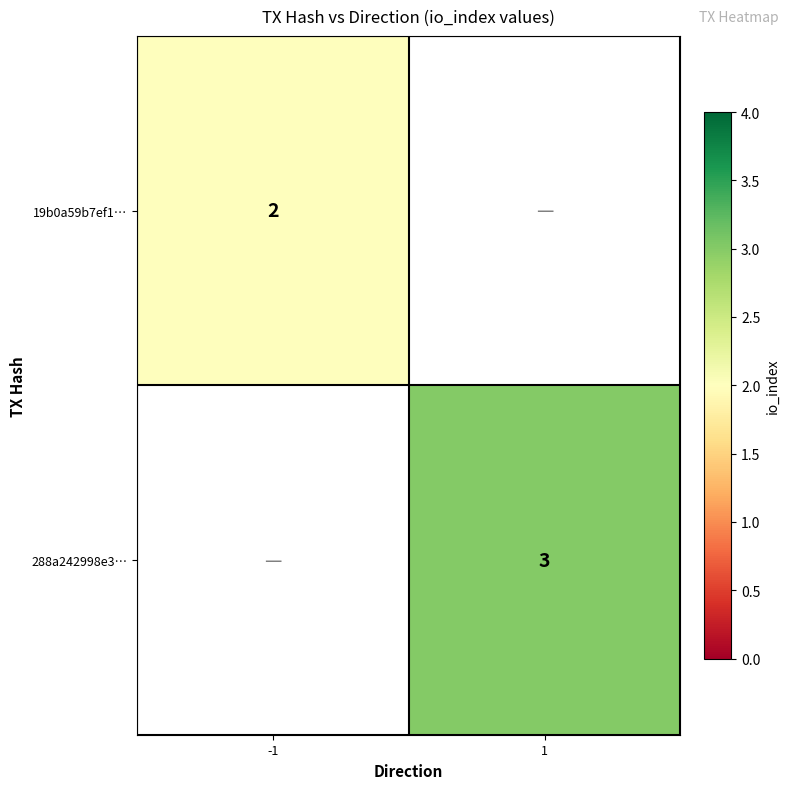

Is it true that 288a242998e3… equals 2 at 1?

False